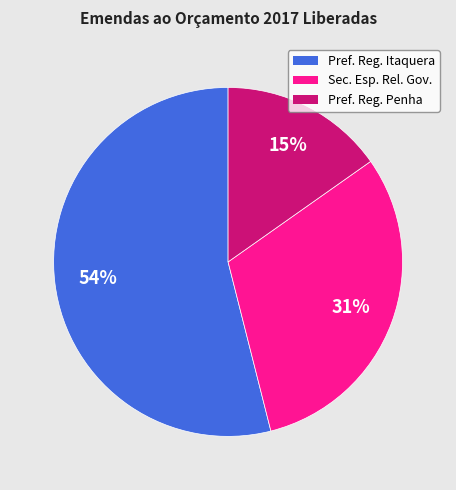

To the nearest percent, what is the average slice percentage?

33%